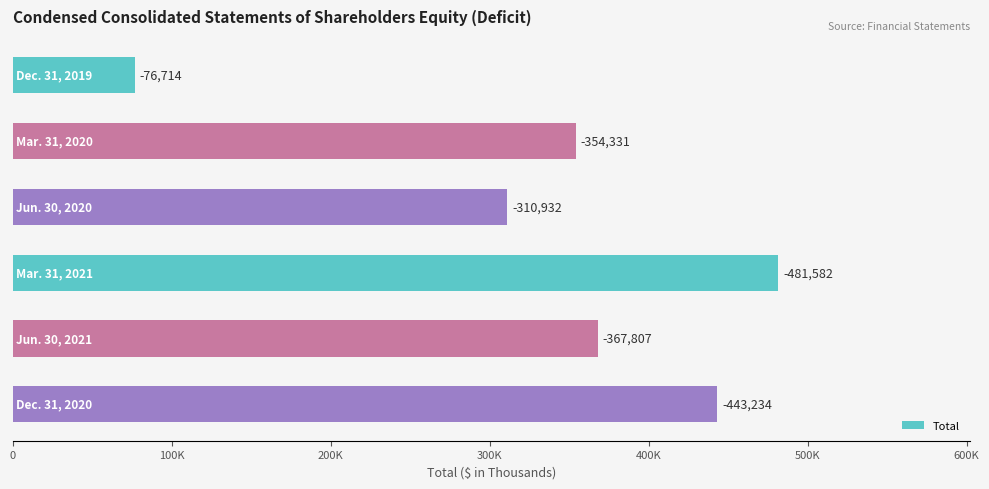

Does the chart contain any negative values?

No